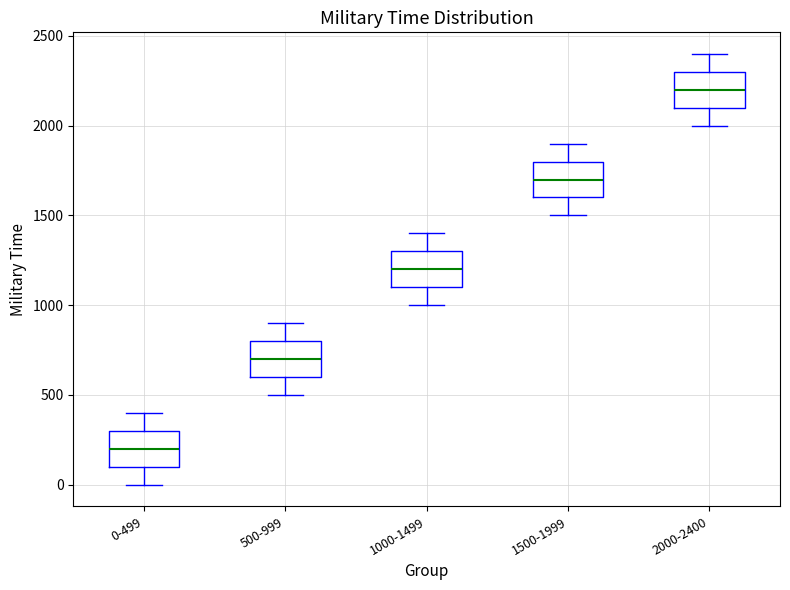

Reading left to right, transcribe this box plot: for each box, give where its median line is, the range the box spans, and where its two whiskers end, as read against the y-axis. The values are not printed on the chart, so give them approximately, as read against the axis.

0-499: median 200, box 100 to 300, whiskers 0 to 400
500-999: median 700, box 600 to 800, whiskers 500 to 900
1000-1499: median 1200, box 1100 to 1300, whiskers 1000 to 1400
1500-1999: median 1700, box 1600 to 1800, whiskers 1500 to 1900
2000-2400: median 2200, box 2100 to 2300, whiskers 2000 to 2400